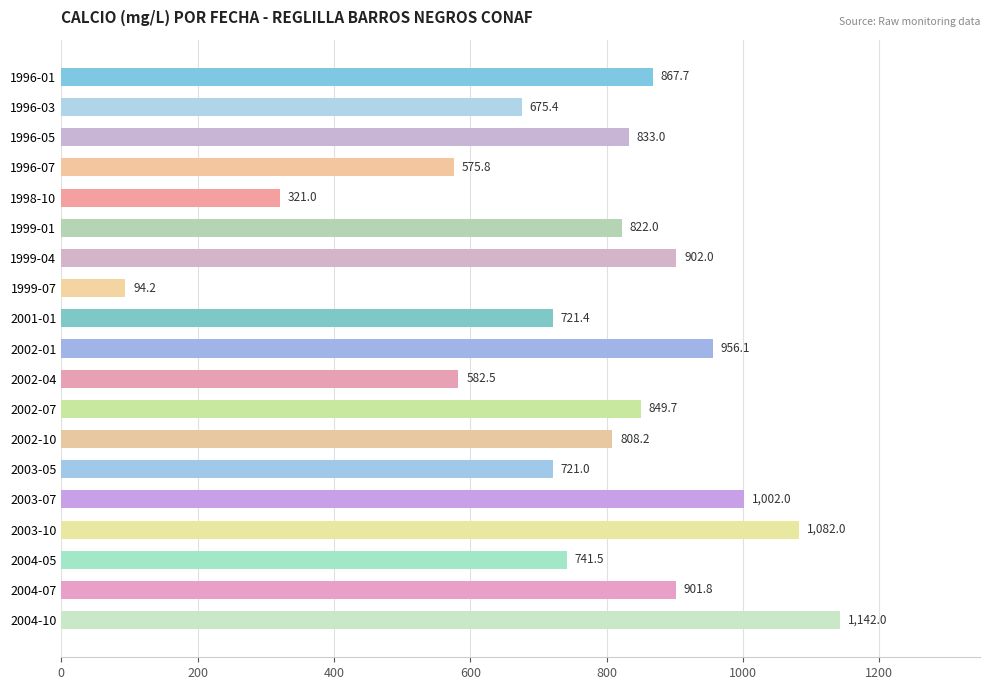

Between 1996-05 and 1999-07, which is larger?

1996-05